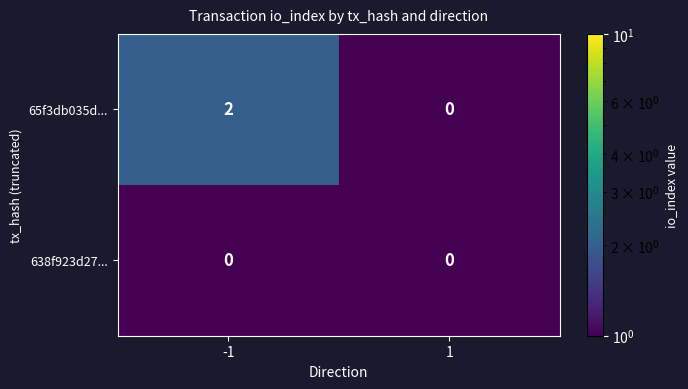

Is the value of 65f3db035d... at -1 greater than the value of 638f923d27... at 1?

Yes